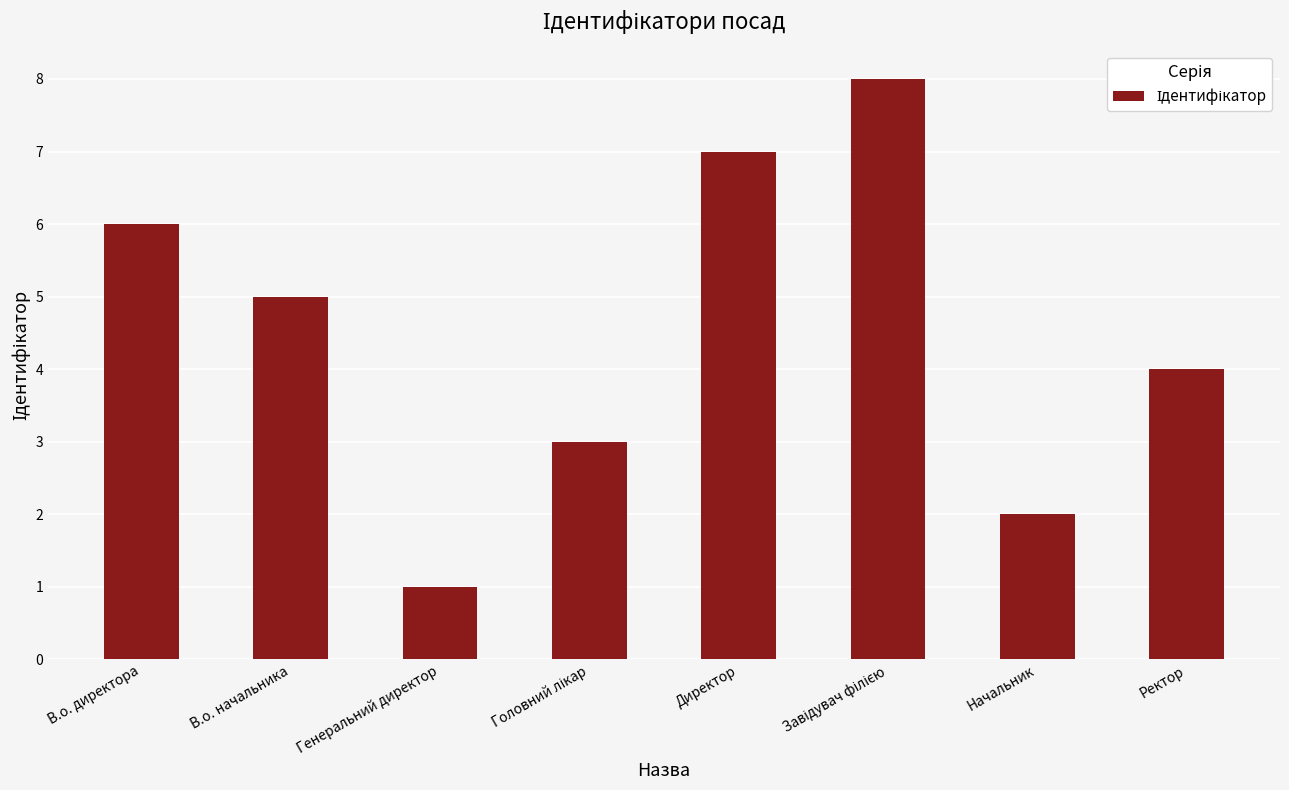

The value at Ректор is 4. True or false?

True